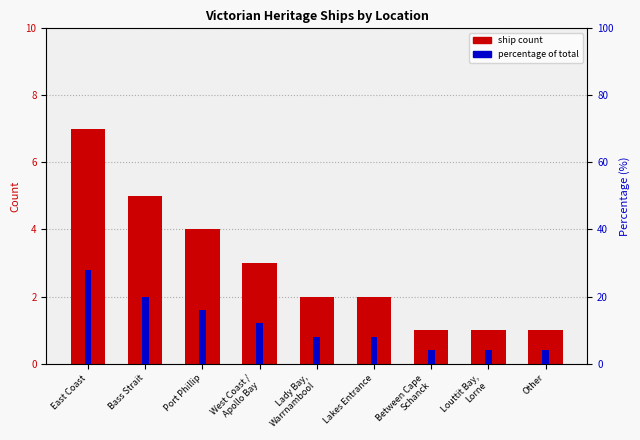

At how many categories does at least one series exceed 15?

3